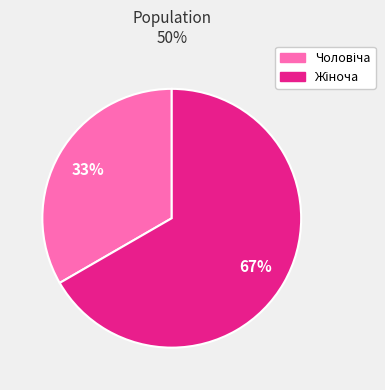

To the nearest percent, what is the average slice percentage?

50%